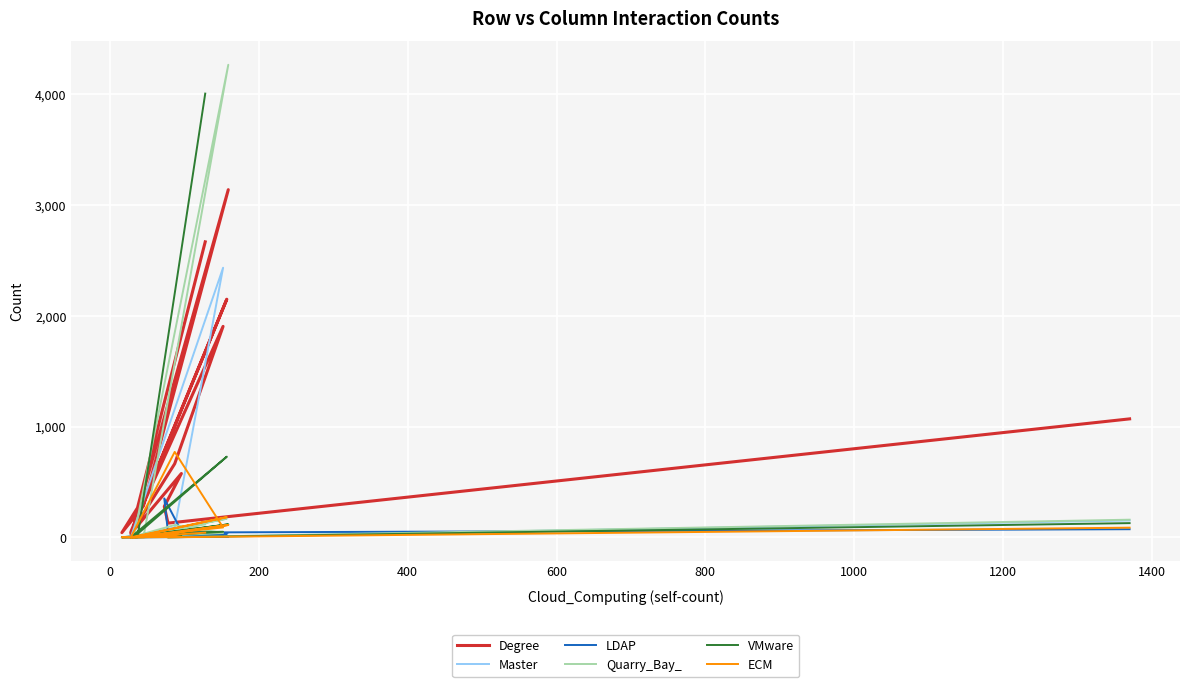

Between 200 and 800, which is larger?

800